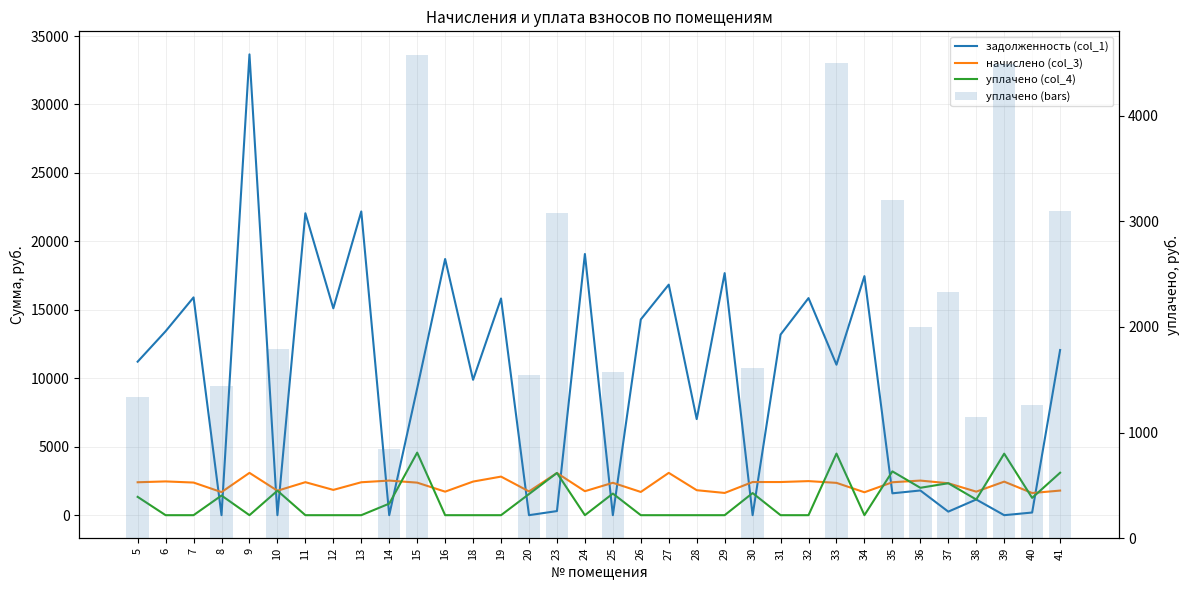

At which label is уплачено (bars) closest to 2285?

37